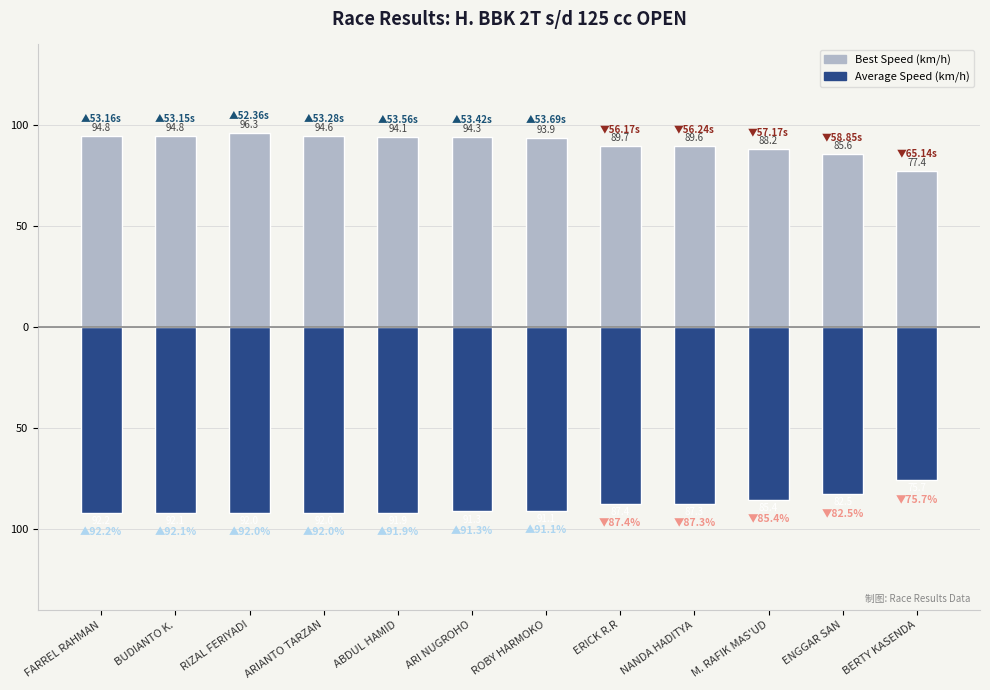

At BUDIANTO K., list the series in order from smallest to largest.

Average Speed (km/h), Best Speed (km/h)